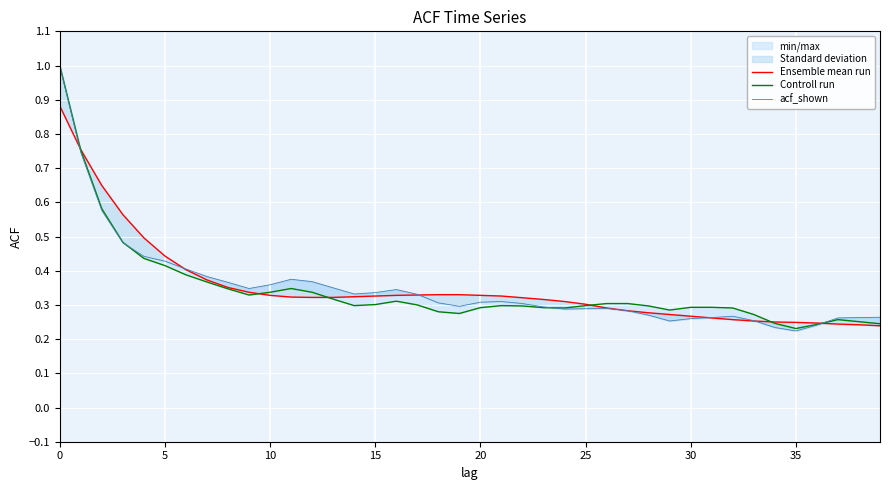

True or false: Ensemble mean run has more than 2 interior local peaks.

False